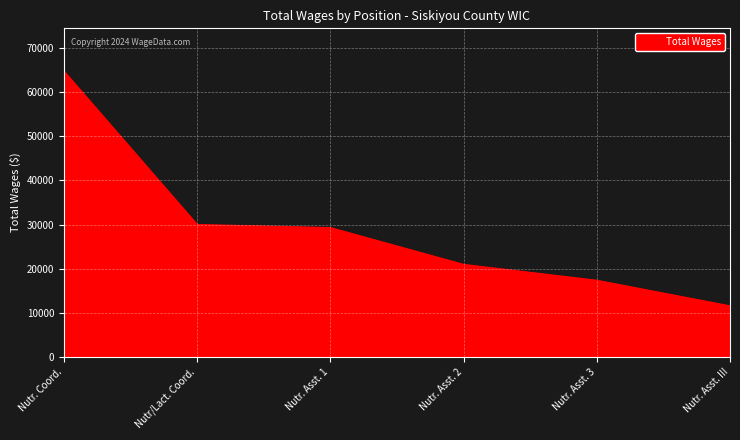

Reading left to right, extract all data points from this chart.

64723	29983	29280	20948	17345	11556